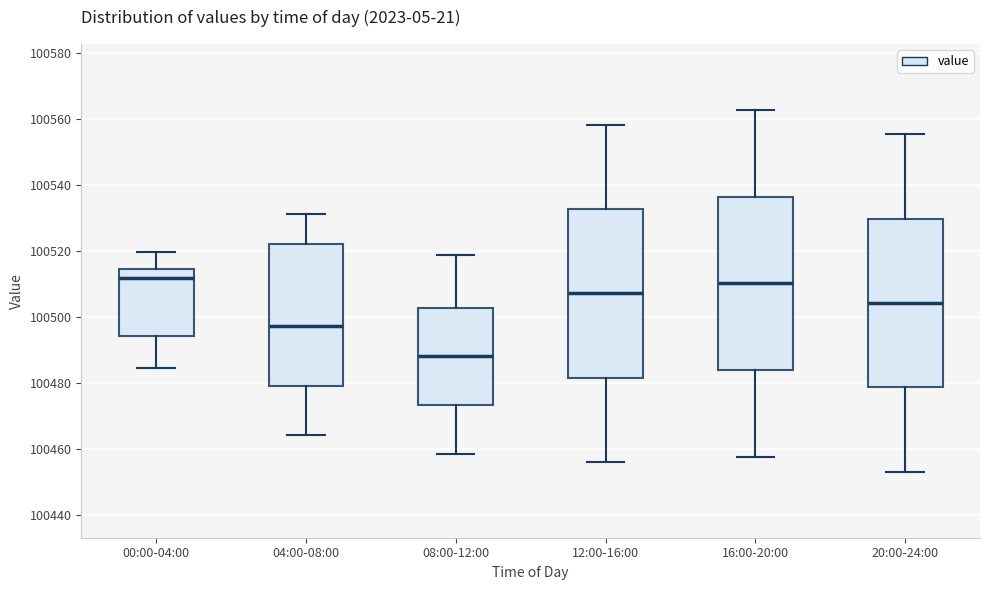

Where is the lower edge of the box for 04:00-08:00 on the y-axis? The values are not printed on the chart, so give them approximately, as read against the axis.

100480